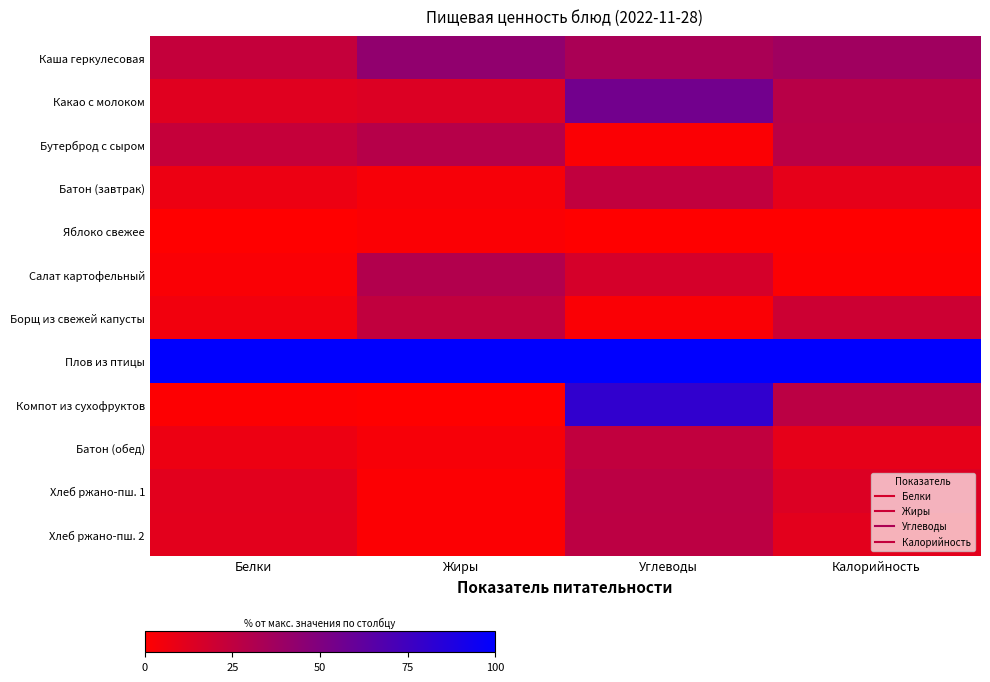

How many categories are shown in the chart?

4